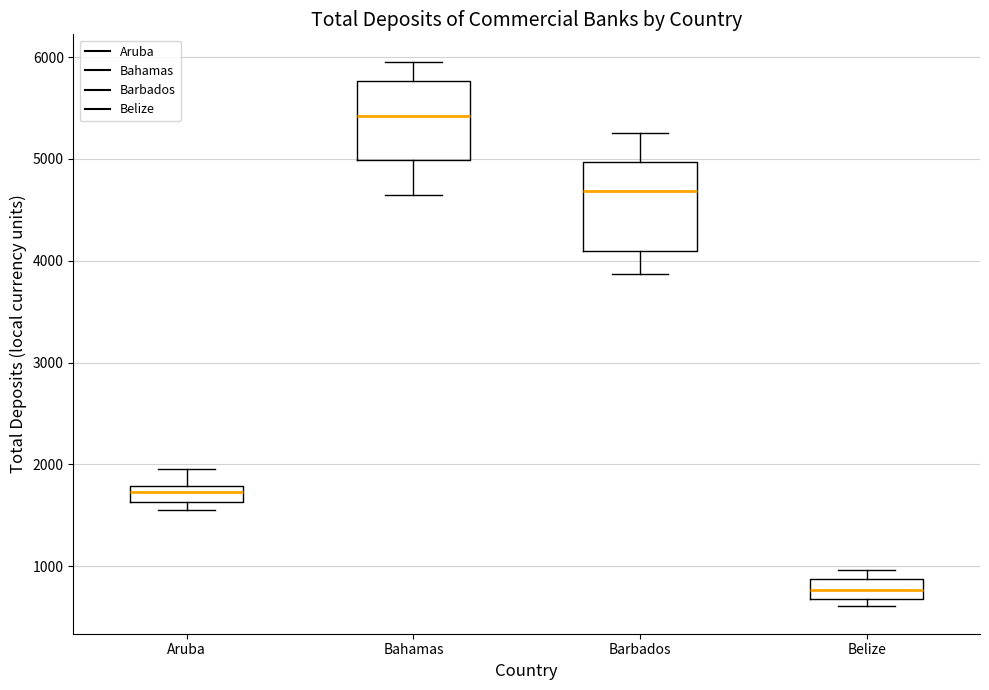

Where is the lower edge of the box for Bahamas on the y-axis? The values are not printed on the chart, so give them approximately, as read against the axis.

5000